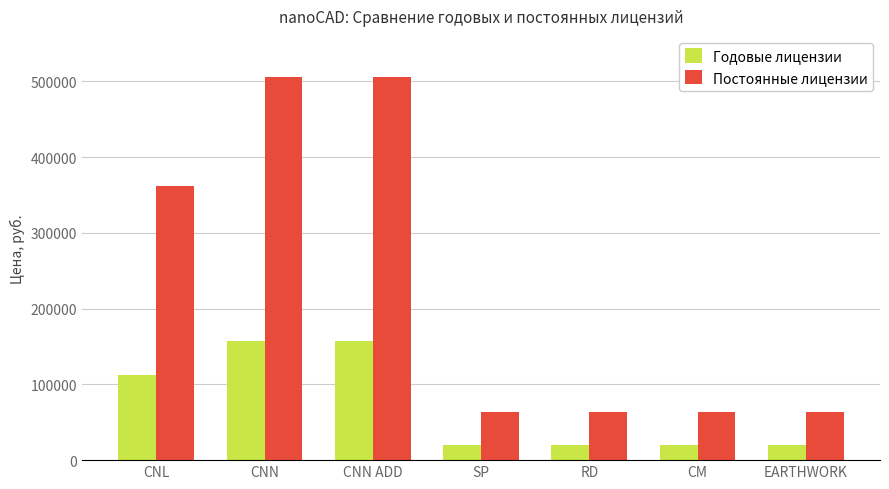

What is the greatest value displayed?

506100